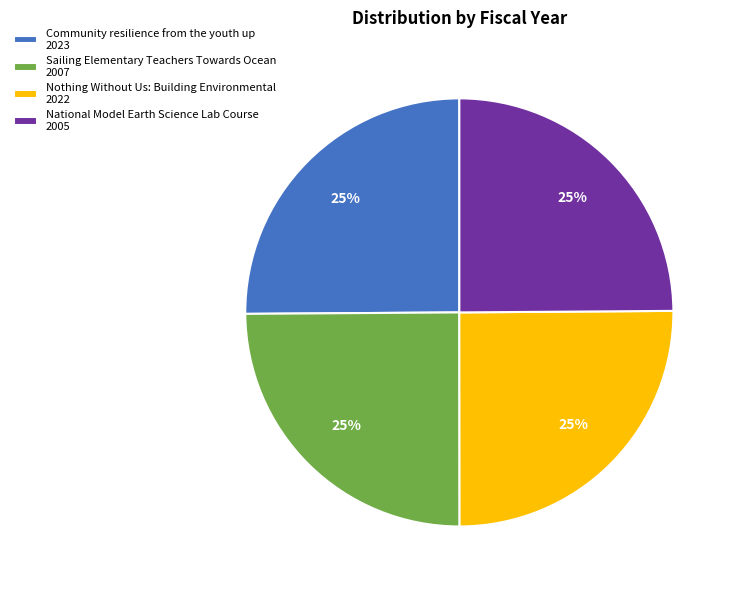

How many segments does this pie chart have?

4